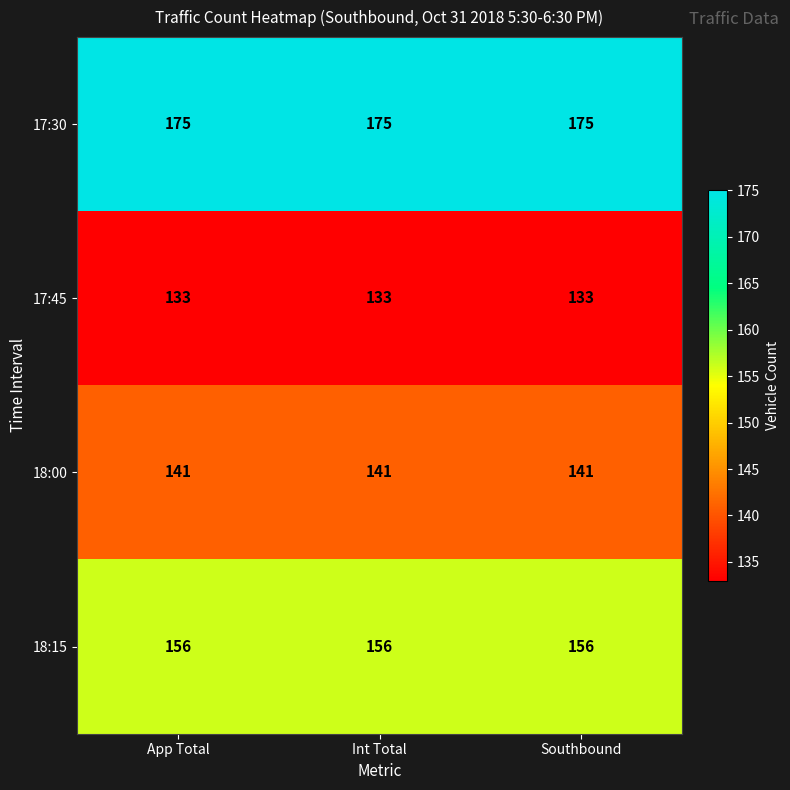

What is the spread (max minus min) of values at App Total?

42